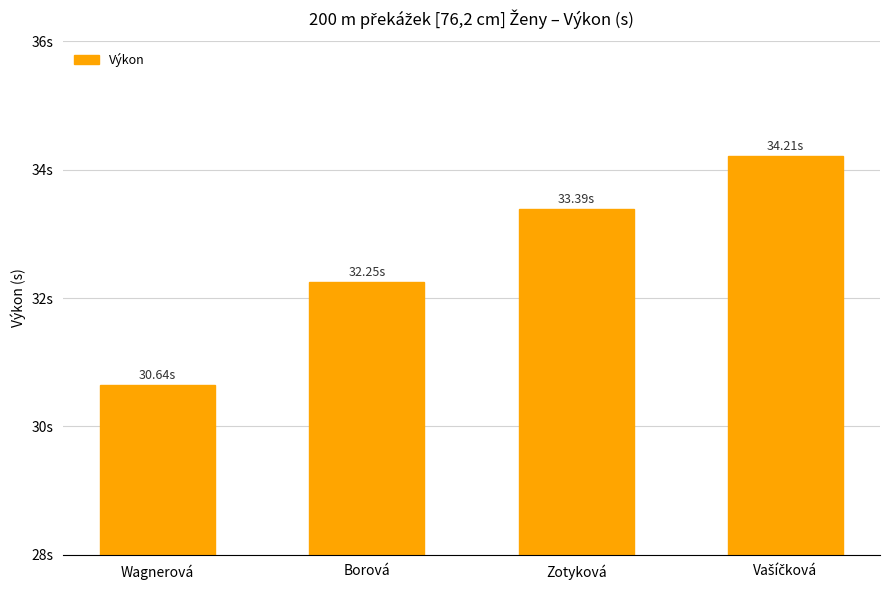

What is the change in value from Wagnerová to Zotyková?

+2.8